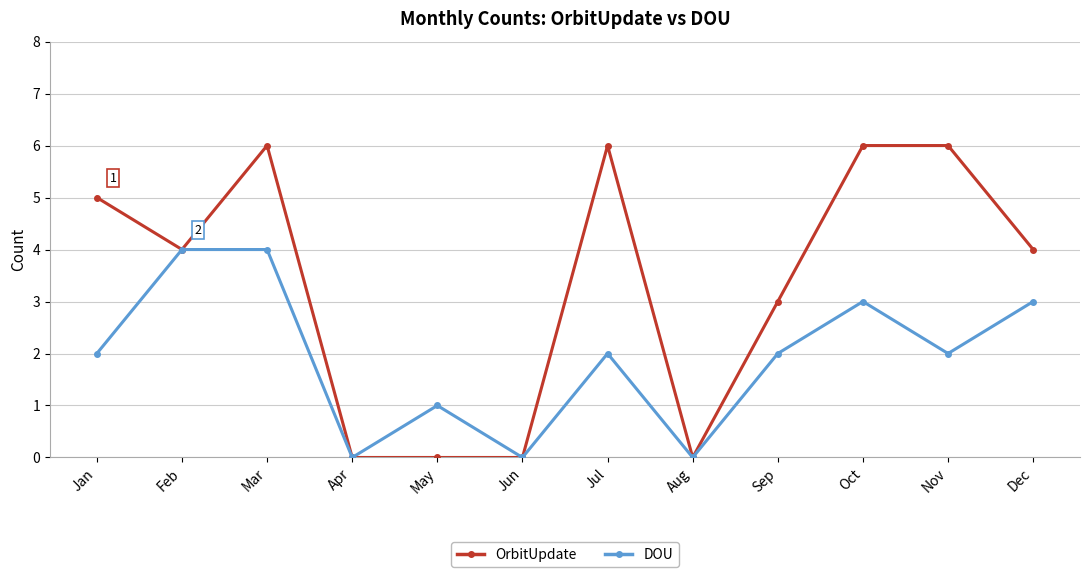

What is the greatest value displayed?

6